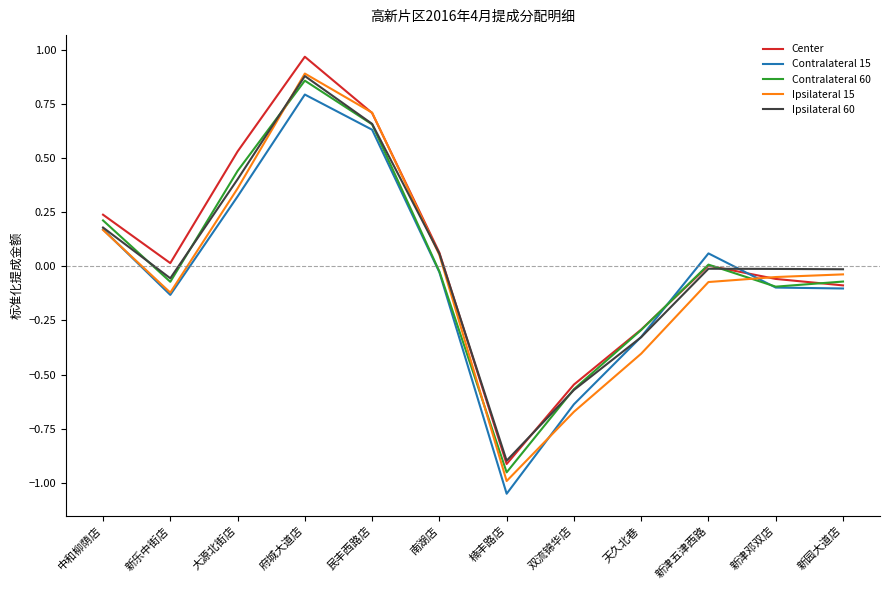

At which label does Contralateral 60 reach its minimum?

楠丰路店